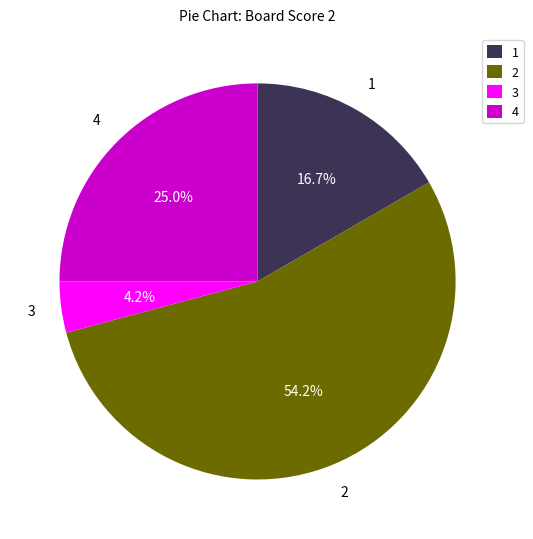

Do 1 and 4 together represent more than half of the pie?

No